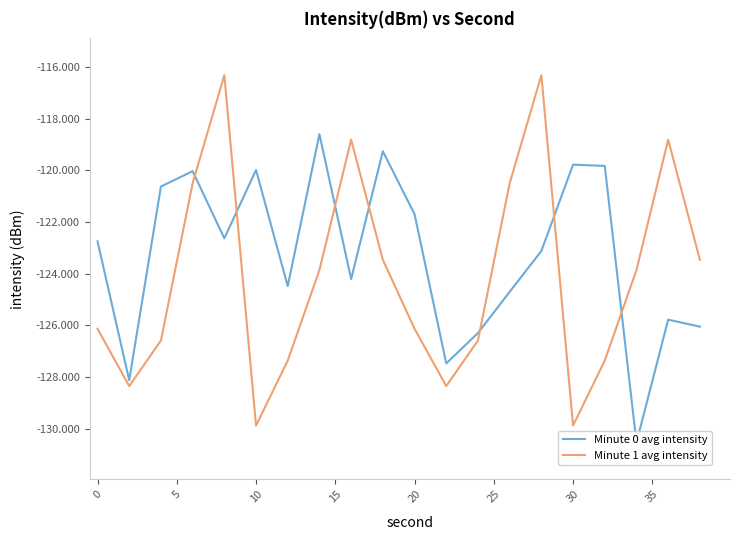

What is the maximum value for Minute 1 avg intensity?

-116.3